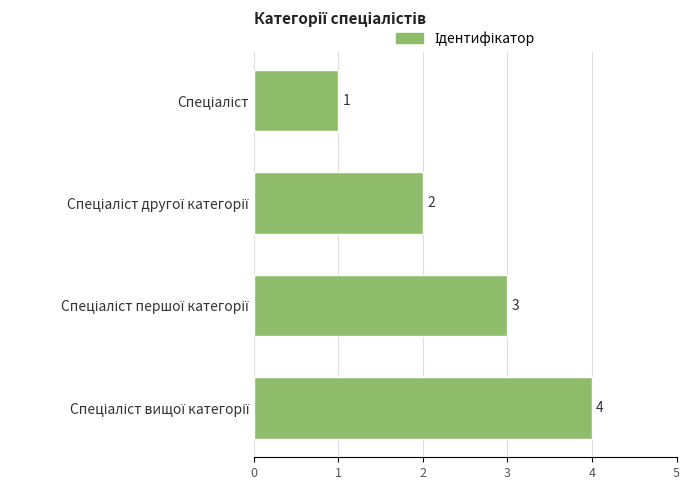

What is the difference between the maximum and minimum values?

3